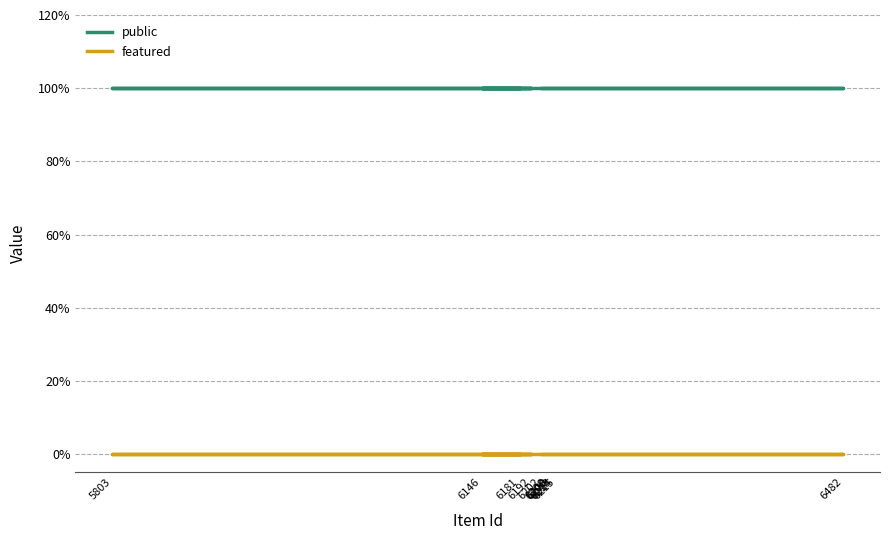

Rank the series at 6482 from lowest to highest value.

featured, public